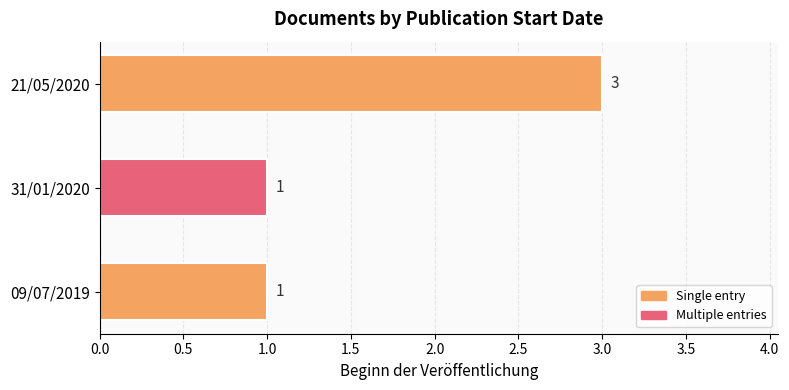

The value at 31/01/2020 is 1. True or false?

True